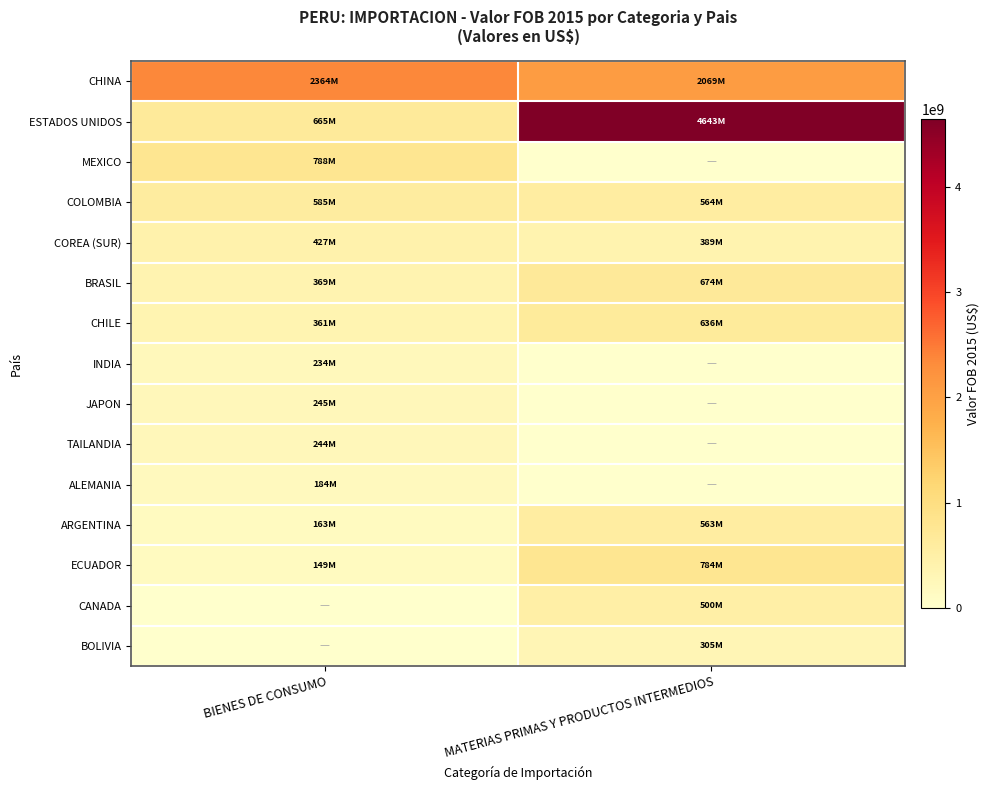

Which series has the largest range (max minus min)?

ESTADOS UNIDOS